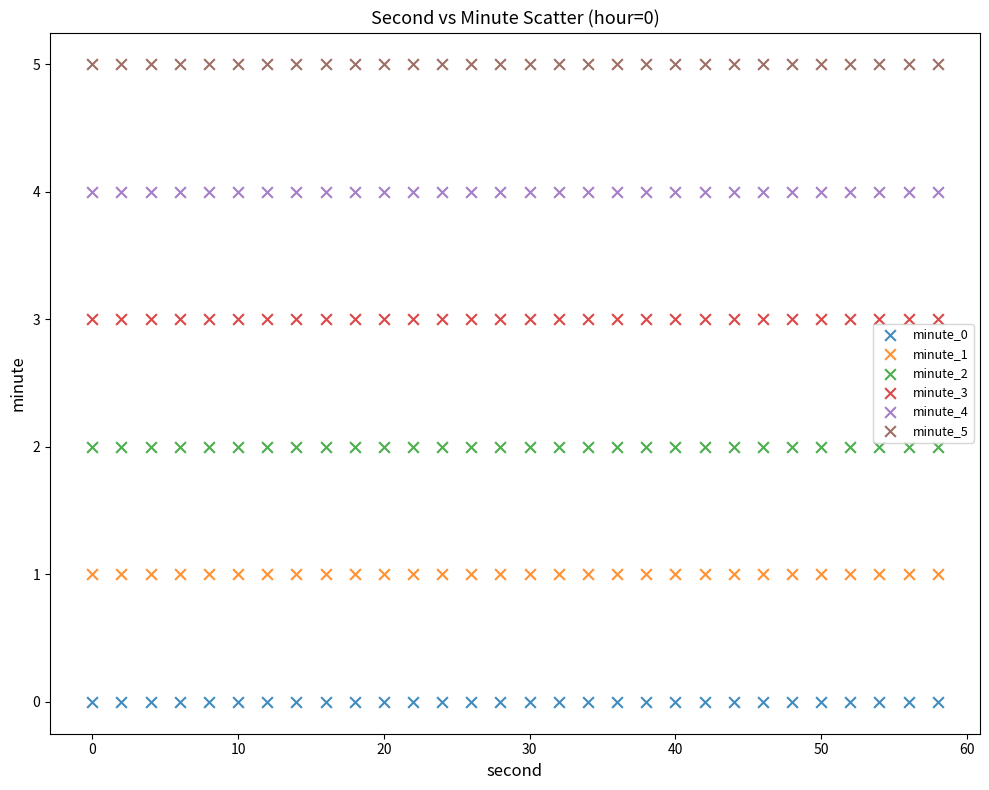

Which series reaches the minimum Y coordinate?

minute_0